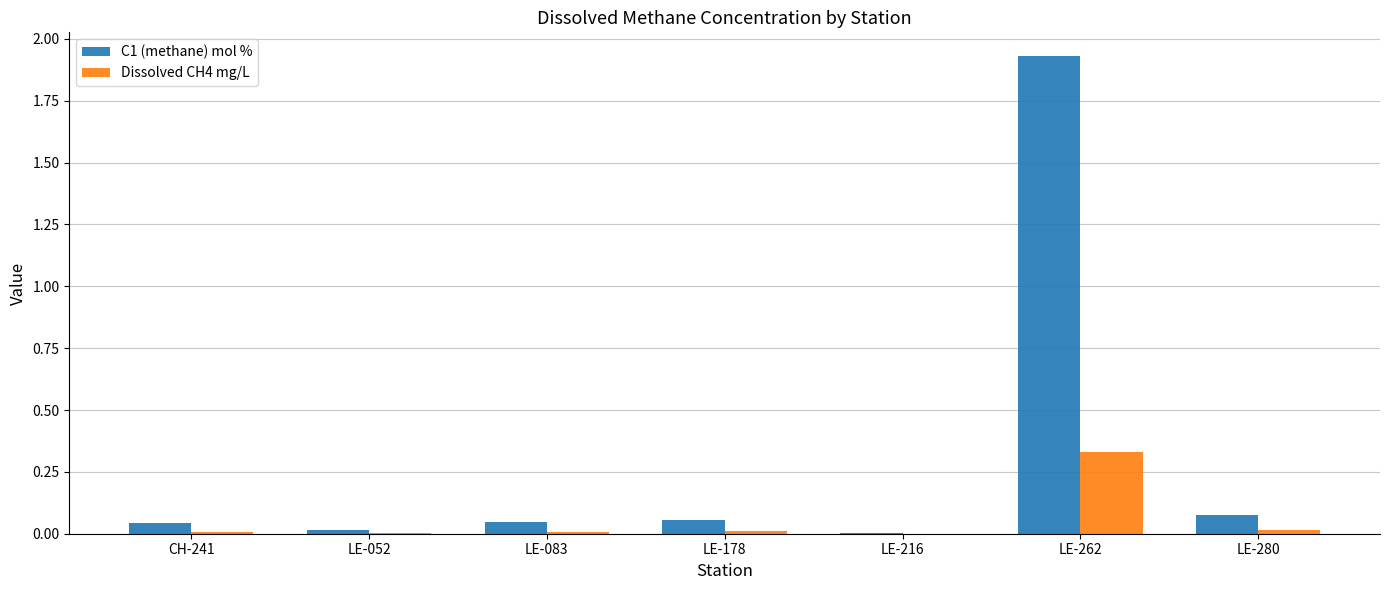

Is the value of Dissolved CH4 mg/L at LE-216 greater than the value of C1 (methane) mol % at CH-241?

No